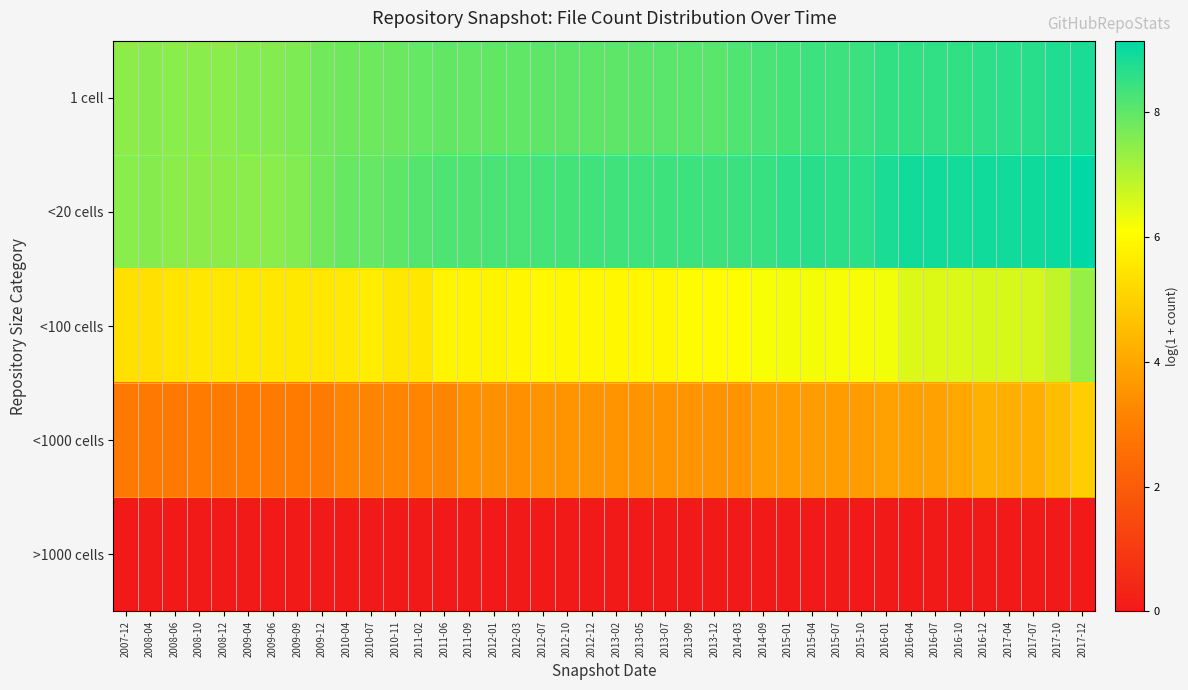

Which label corresponds to the smallest value in the chart?

2007-12